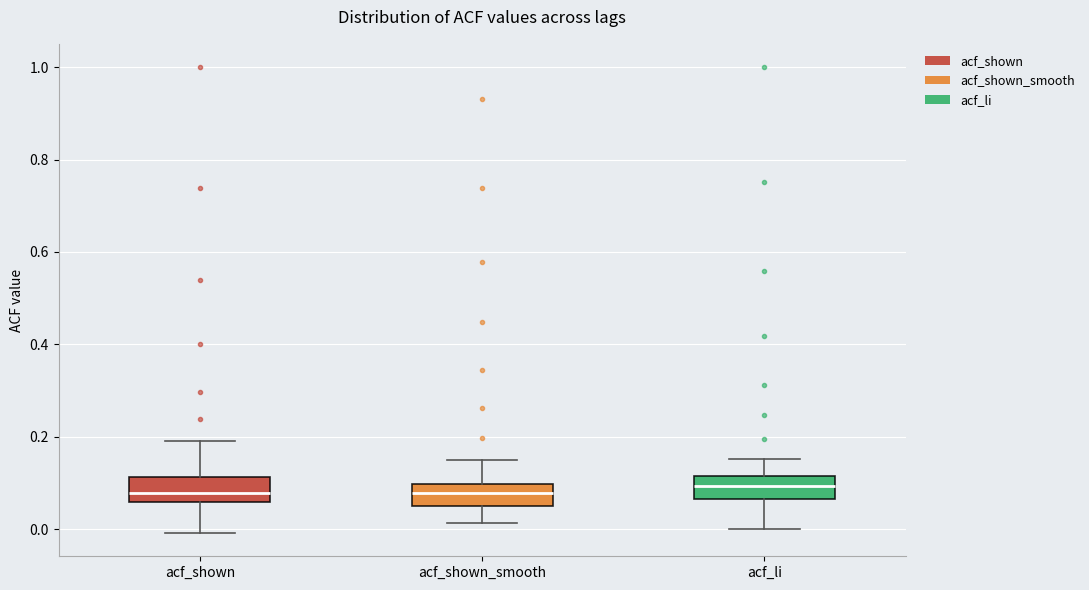

Reading left to right, read every box against the y-axis: the position of its median line, the range the box covers, and the ends of its whiskers. The values are not printed on the chart, so give them approximately, as read against the axis.

acf_shown: median 0.08, box 0.06 to 0.12, whiskers 0.00 to 0.20
acf_shown_smooth: median 0.08, box 0.06 to 0.10, whiskers 0.02 to 0.16
acf_li: median 0.10, box 0.06 to 0.12, whiskers 0.00 to 0.16